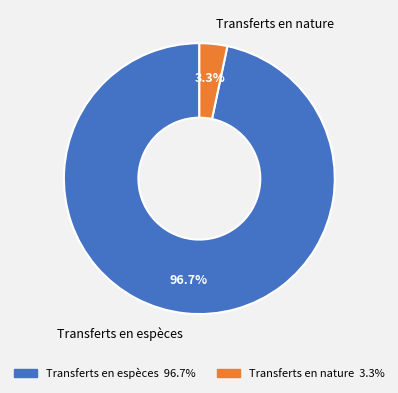

To the nearest percent, what is the average slice percentage?

50%